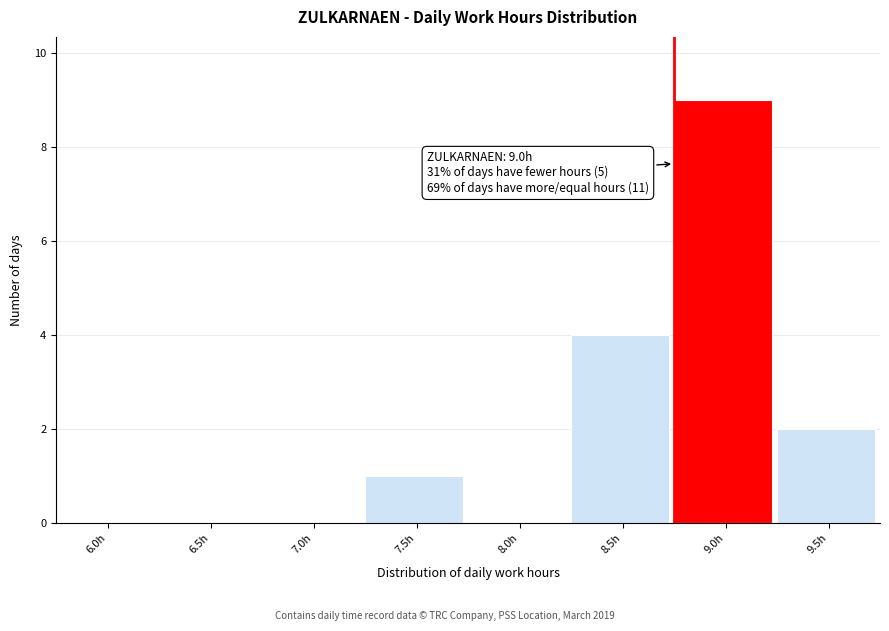

Reading left to right, transcribe all the data shown in this chart.

6.0h=0	6.5h=0	7.0h=0	7.5h=1	8.0h=0	8.5h=4	9.0h=9	9.5h=2